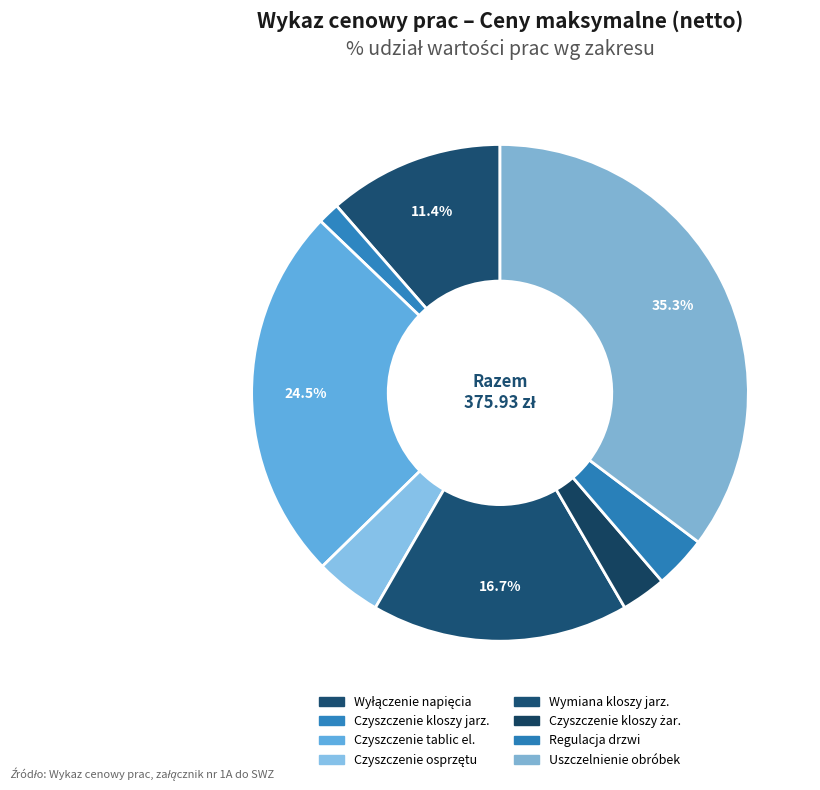

Count the number of slices in the pie.

8